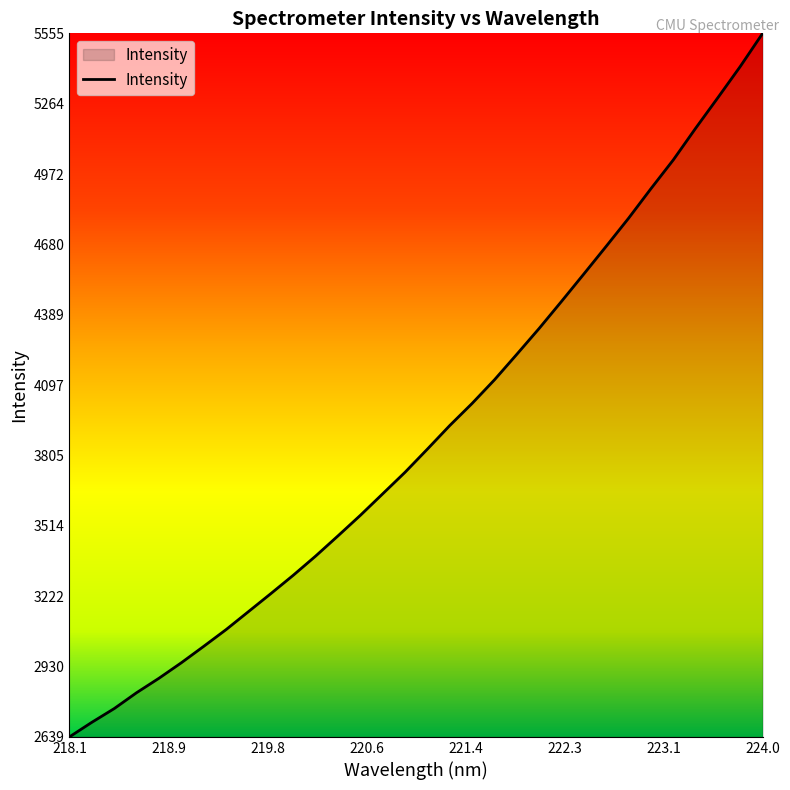

What is the difference between the maximum and minimum values?

2916.5